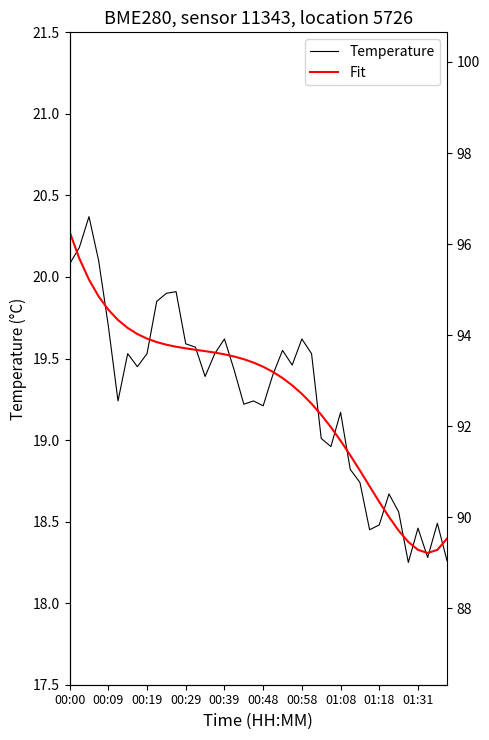

How many lines are shown in the chart?

3